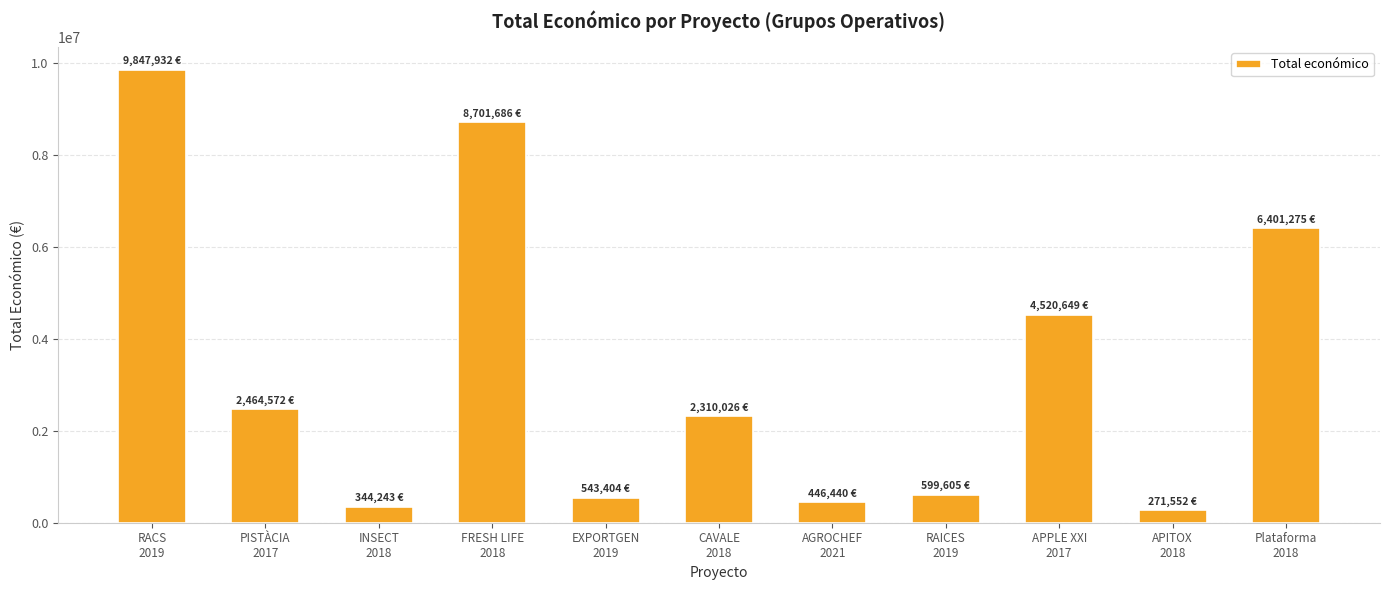

Count the number of data series in this chart.

1